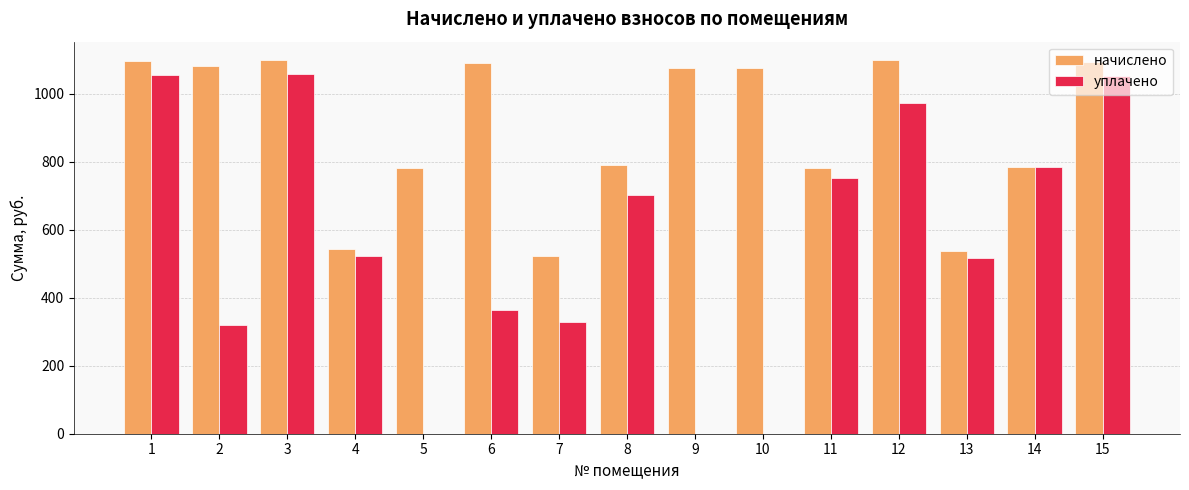

Which series changed the most between 3 and 10?

уплачено